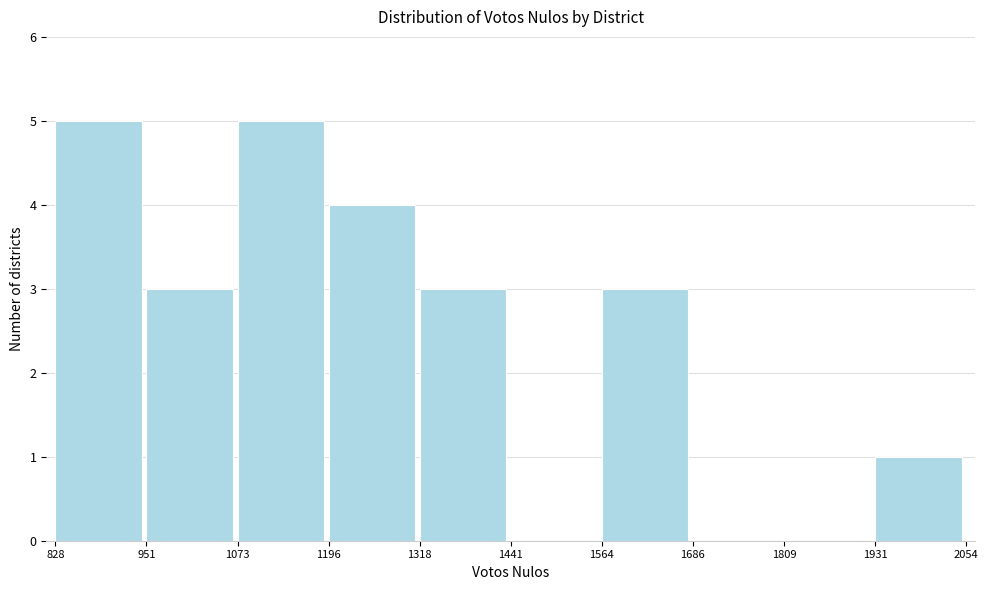

Reading left to right, list every bar in this chart as the range it spans on the x-axis followed by its height. The values are not printed on the chart, so give them approximately, as read against the axis.

828 to 951: 5
951 to 1073: 3
1073 to 1196: 5
1196 to 1318: 4
1318 to 1441: 3
1441 to 1564: 0
1564 to 1686: 3
1686 to 1809: 0
1809 to 1931: 0
1931 to 2054: 1